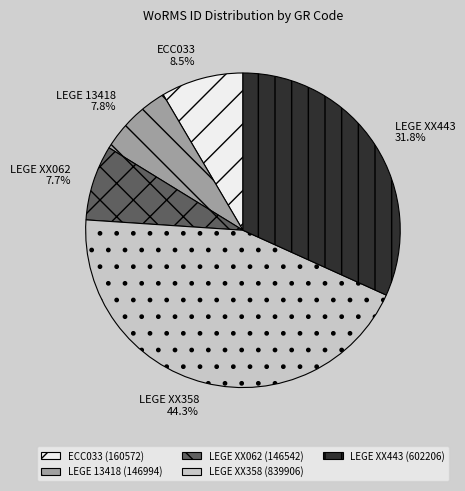

What percentage is the LEGE XX443 slice, to the nearest percent?

32%